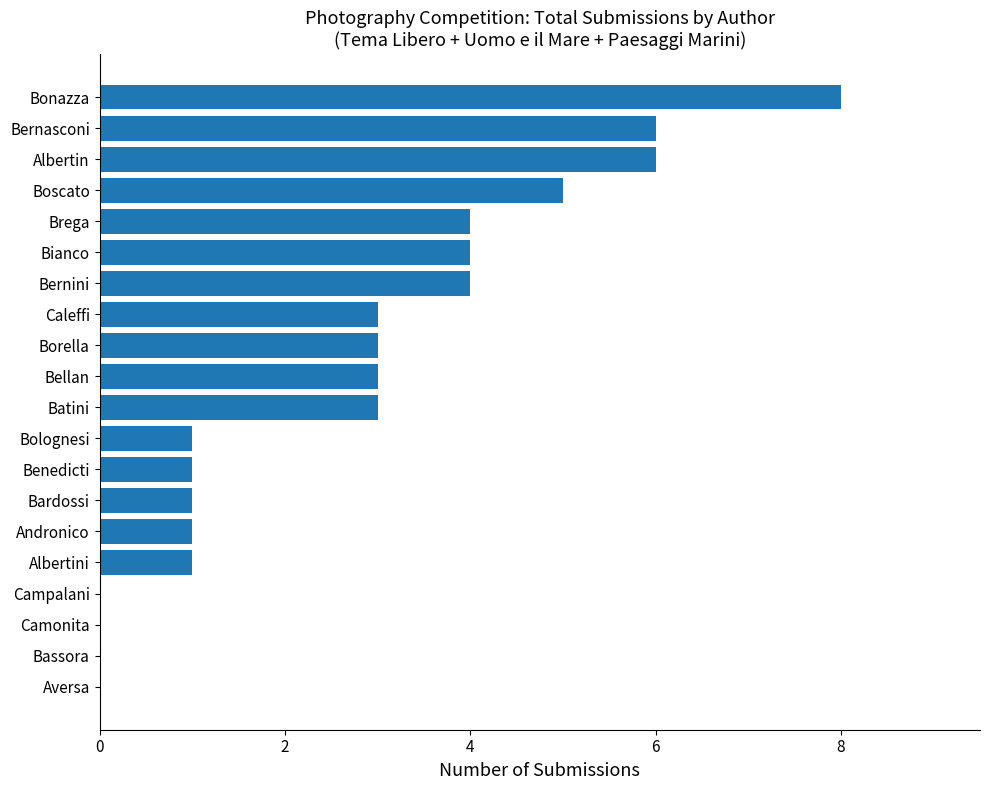

Count the number of categories in the chart.

20